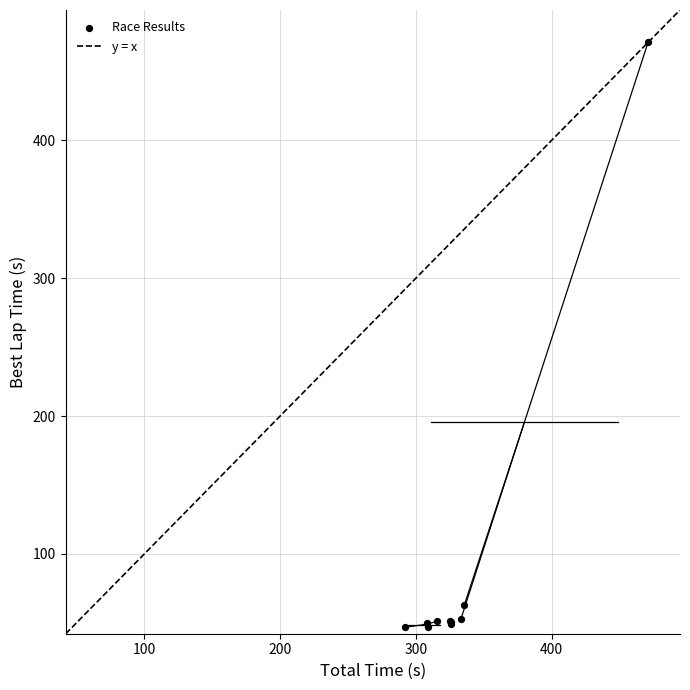

What Y value in the scatter plot is closest to 258?

63.1